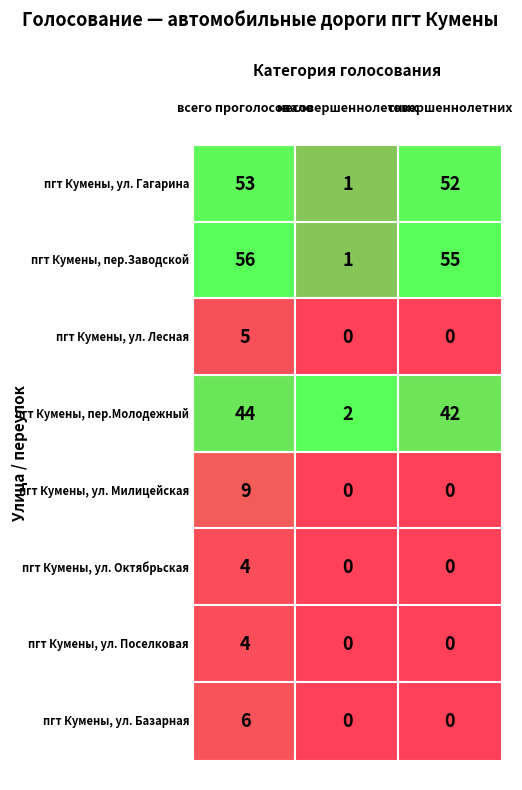

What is the minimum value for пгт Кумены, пер.Молодежный?

2